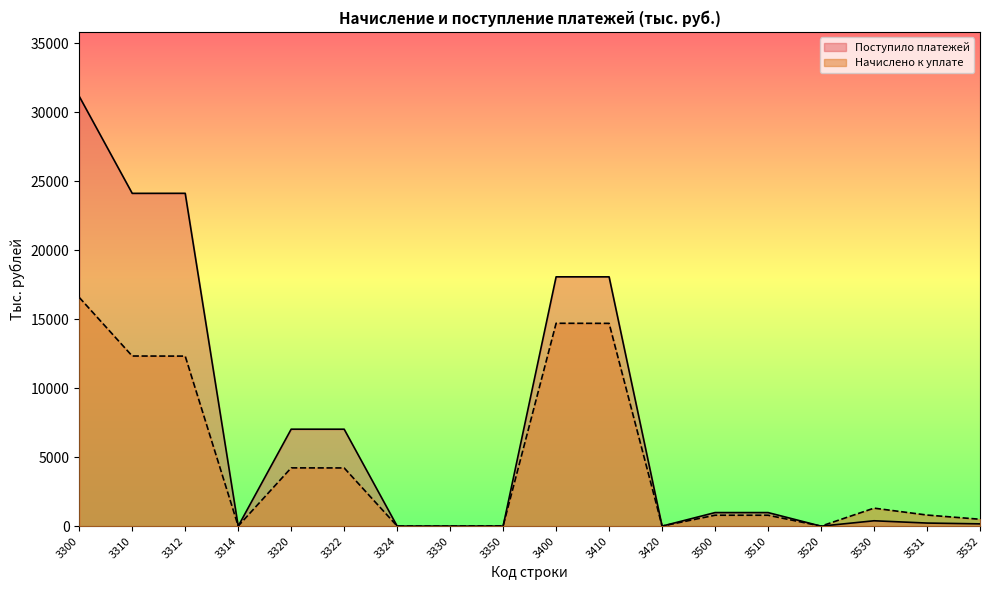

Does the chart have visible grid lines?

No